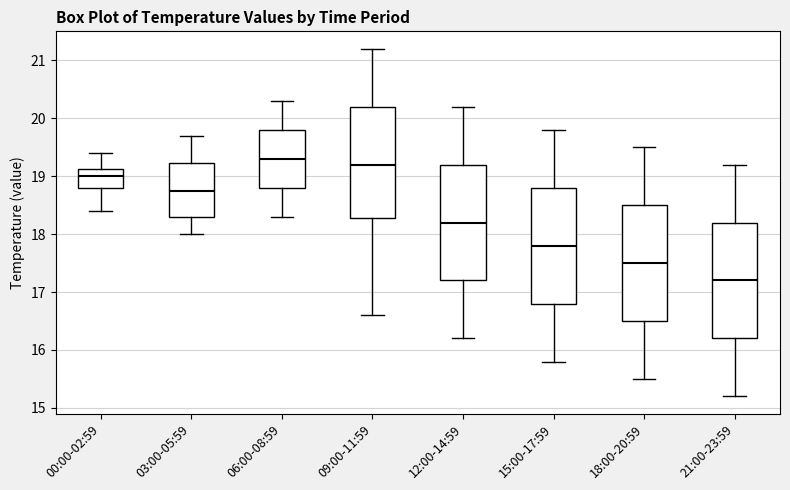

Which box's median line is the highest?

06:00-08:59